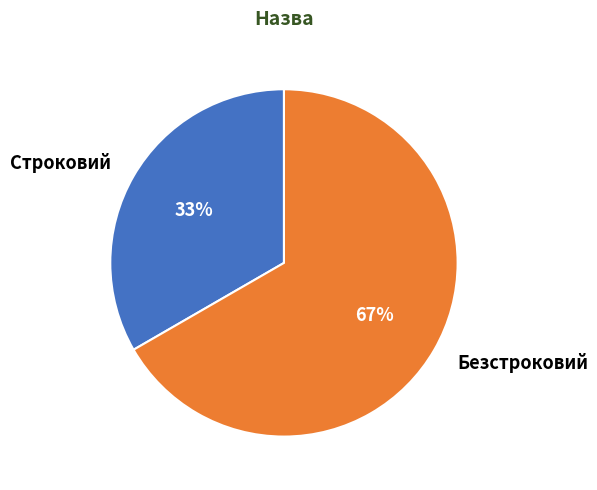

How many segments does this pie chart have?

2